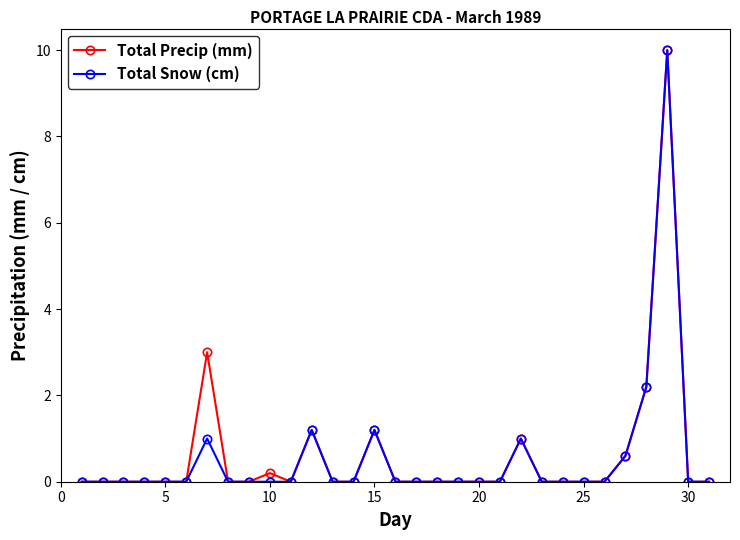

What is the value of the Total Precip (mm) point at the 15th from the left?

1.2